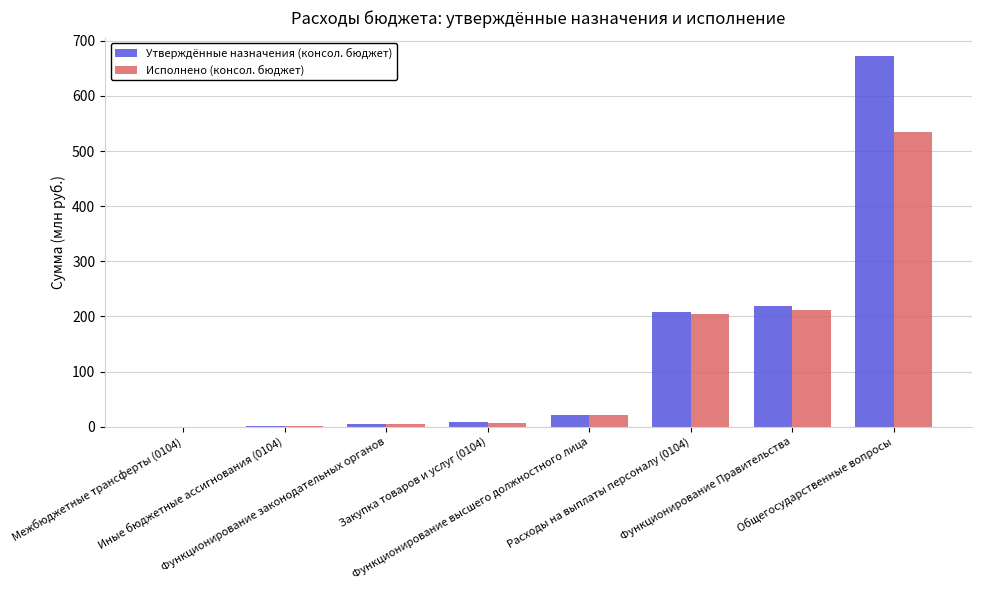

Are the bars horizontal?

No